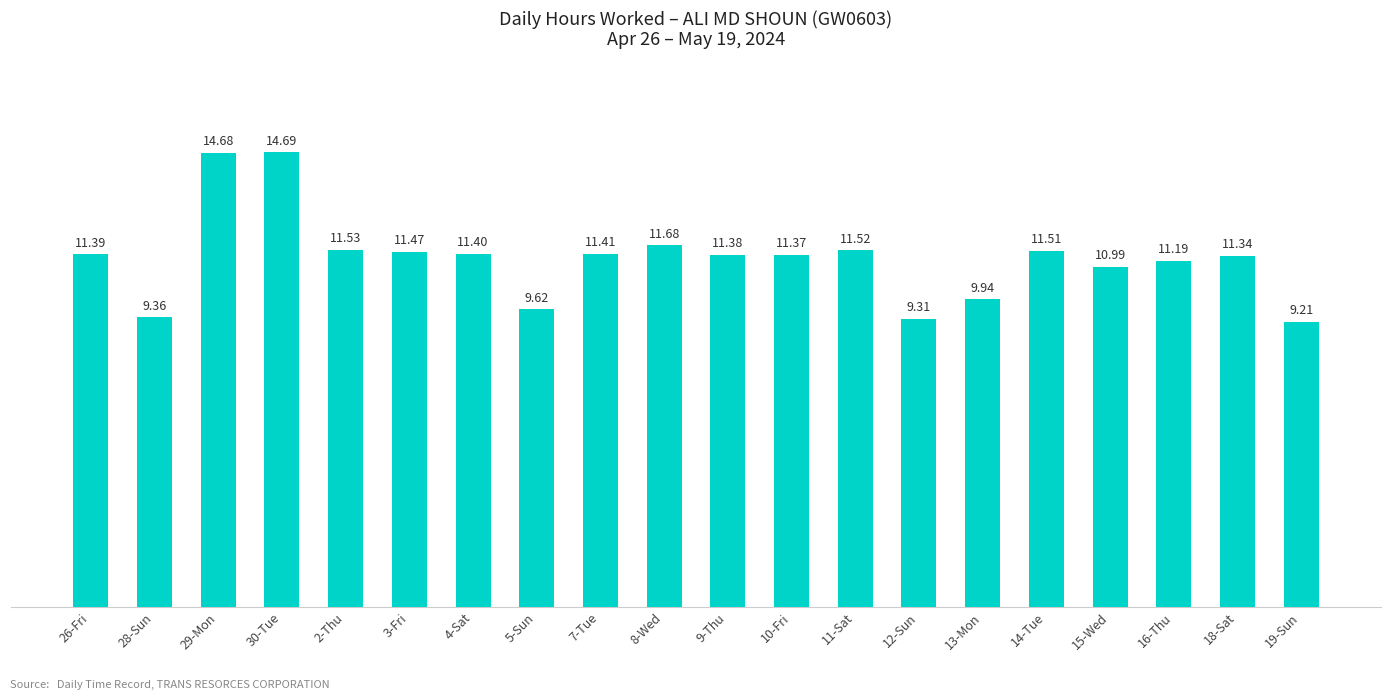

How many bars are there in total?

20